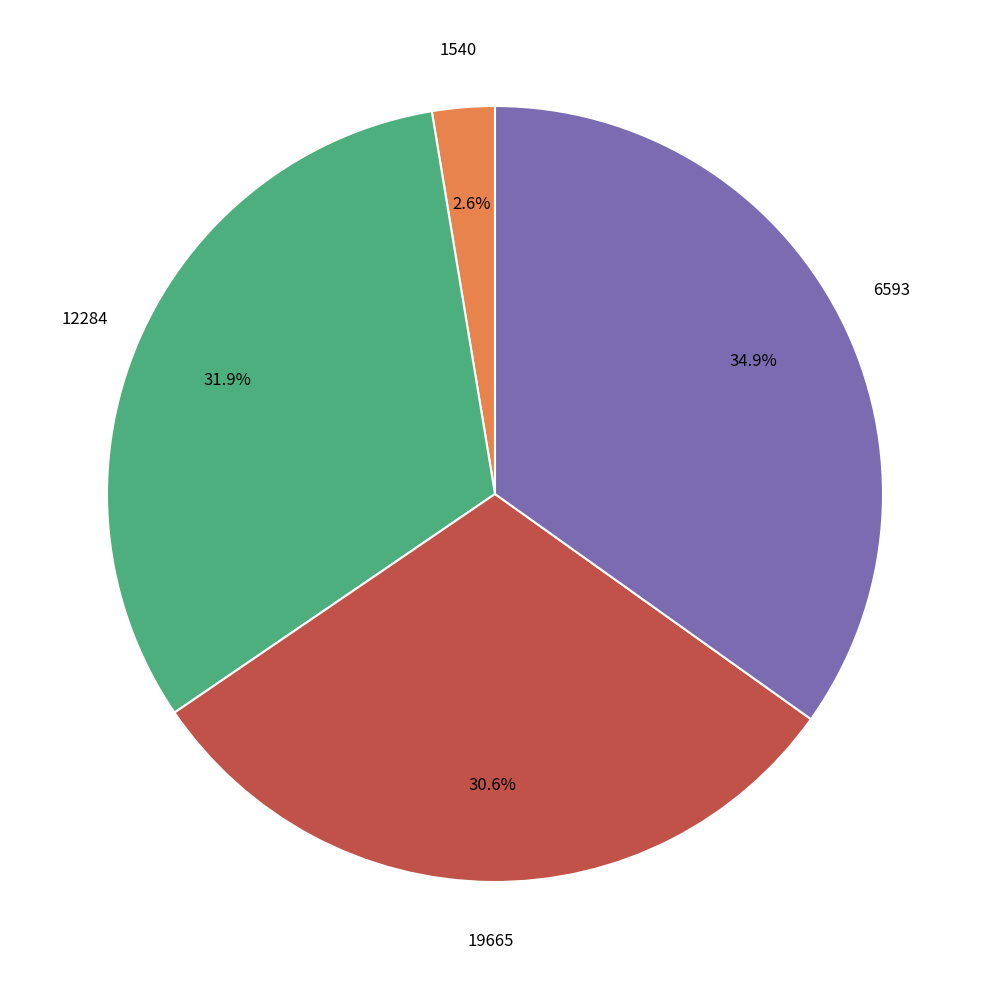

What percentage is NOT represented by 12284?

68.1%